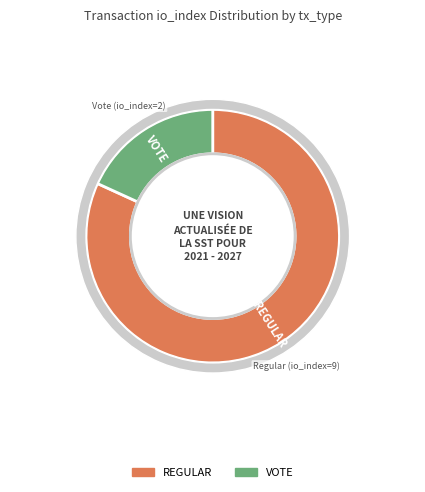

What is the smallest slice in the pie chart?

Vote (io_index=2)